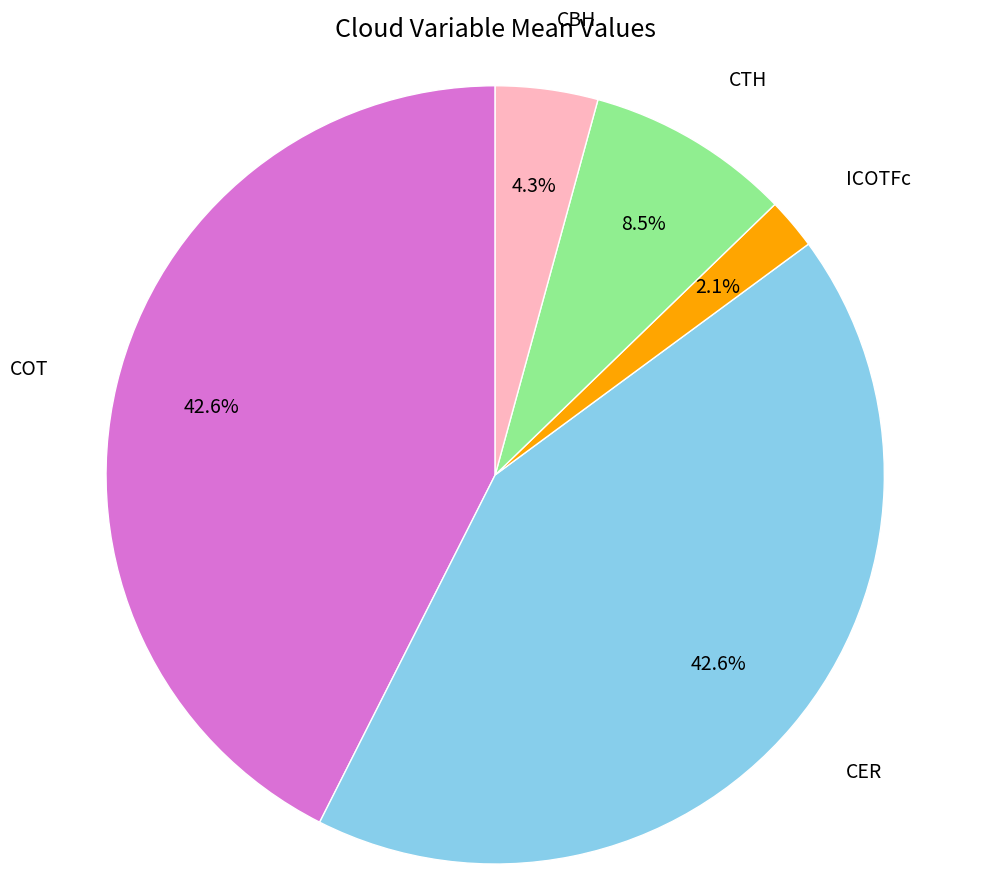

Which slice is the smallest?

ICOTFc